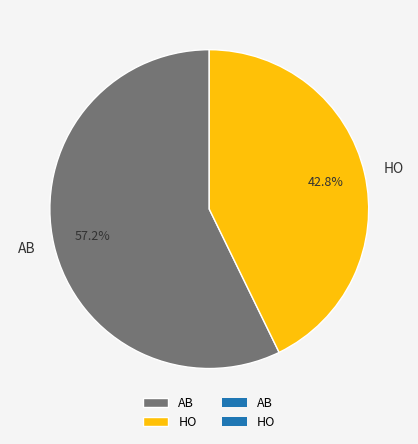

To the nearest percent, what is the difference between the AB and HO slice percentages?

14%